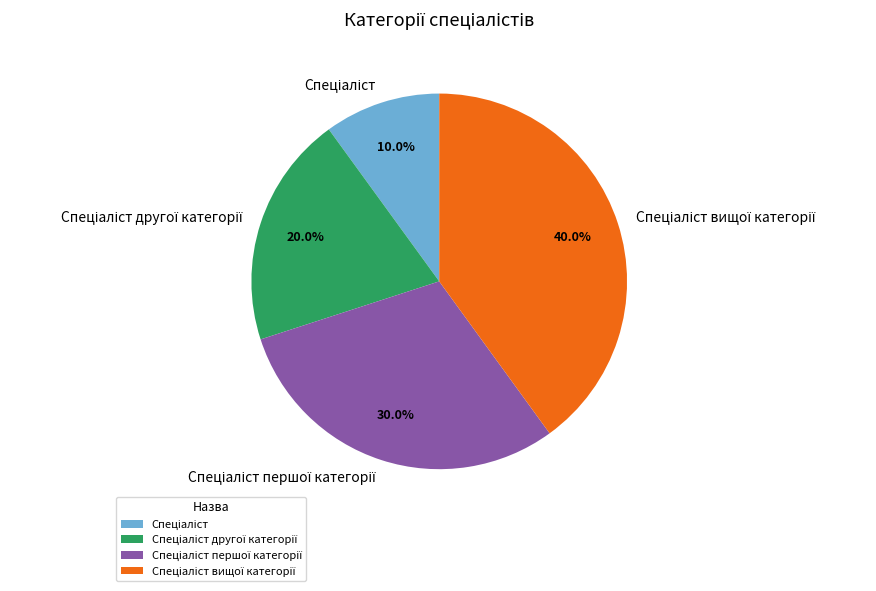

Is there a majority slice in this chart?

No